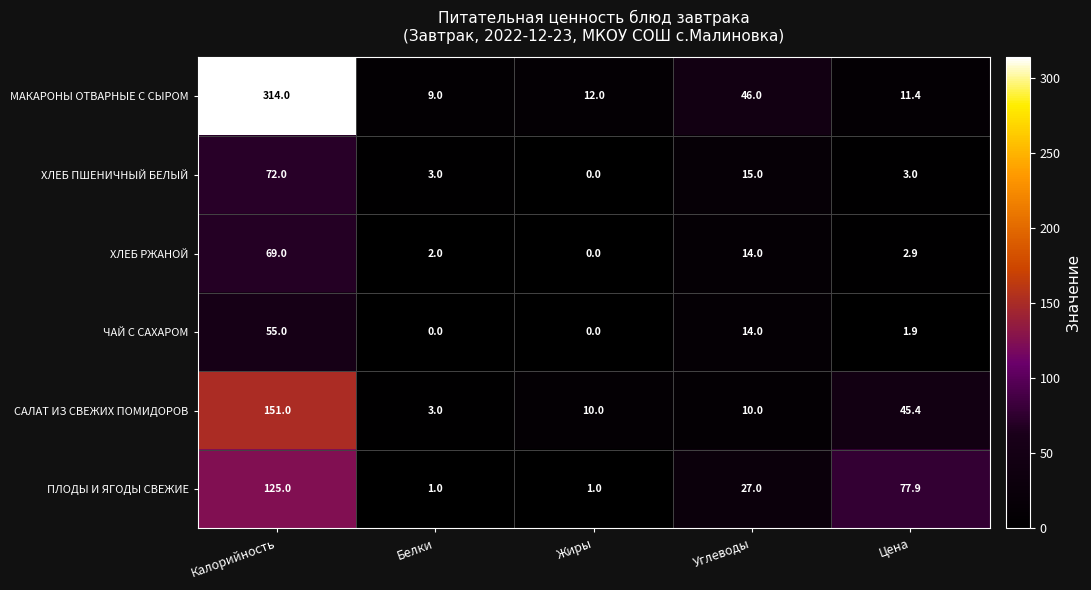

What is the total value across all series at Углеводы?

126.0